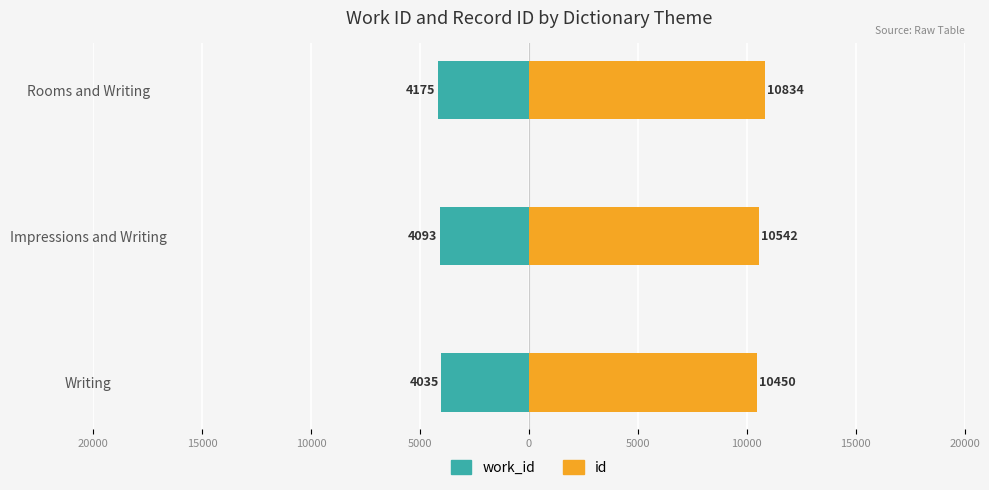

Which series has the largest total across all categories?

id